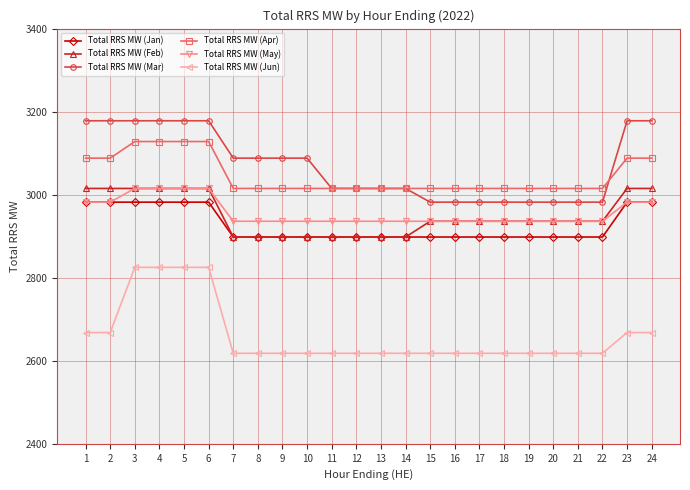

Reading left to right, list all the values displayed in this chart.

Total RRS MW (Jan): 1=2982	2=2982	3=2982	4=2982	5=2982	6=2982	7=2898	8=2898	9=2898	10=2898	11=2898	12=2898	13=2898	14=2898	15=2898	16=2898	17=2898	18=2898	19=2898	20=2898	21=2898	22=2898	23=2982	24=2982
Total RRS MW (Feb): 1=3015	2=3015	3=3015	4=3015	5=3015	6=3015	7=2898	8=2898	9=2898	10=2898	11=2898	12=2898	13=2898	14=2898	15=2936	16=2936	17=2936	18=2936	19=2936	20=2936	21=2936	22=2936	23=3015	24=3015
Total RRS MW (Mar): 1=3178	2=3178	3=3178	4=3178	5=3178	6=3178	7=3088	8=3088	9=3088	10=3088	11=3015	12=3015	13=3015	14=3015	15=2982	16=2982	17=2982	18=2982	19=2982	20=2982	21=2982	22=2982	23=3178	24=3178
Total RRS MW (Apr): 1=3088	2=3088	3=3128	4=3128	5=3128	6=3128	7=3015	8=3015	9=3015	10=3015	11=3015	12=3015	13=3015	14=3015	15=3015	16=3015	17=3015	18=3015	19=3015	20=3015	21=3015	22=3015	23=3088	24=3088
Total RRS MW (May): 1=2982	2=2982	3=3015	4=3015	5=3015	6=3015	7=2936	8=2936	9=2936	10=2936	11=2936	12=2936	13=2936	14=2936	15=2936	16=2936	17=2936	18=2936	19=2936	20=2936	21=2936	22=2936	23=2982	24=2982
Total RRS MW (Jun): 1=2668	2=2668	3=2825	4=2825	5=2825	6=2825	7=2618	8=2618	9=2618	10=2618	11=2618	12=2618	13=2618	14=2618	15=2618	16=2618	17=2618	18=2618	19=2618	20=2618	21=2618	22=2618	23=2668	24=2668